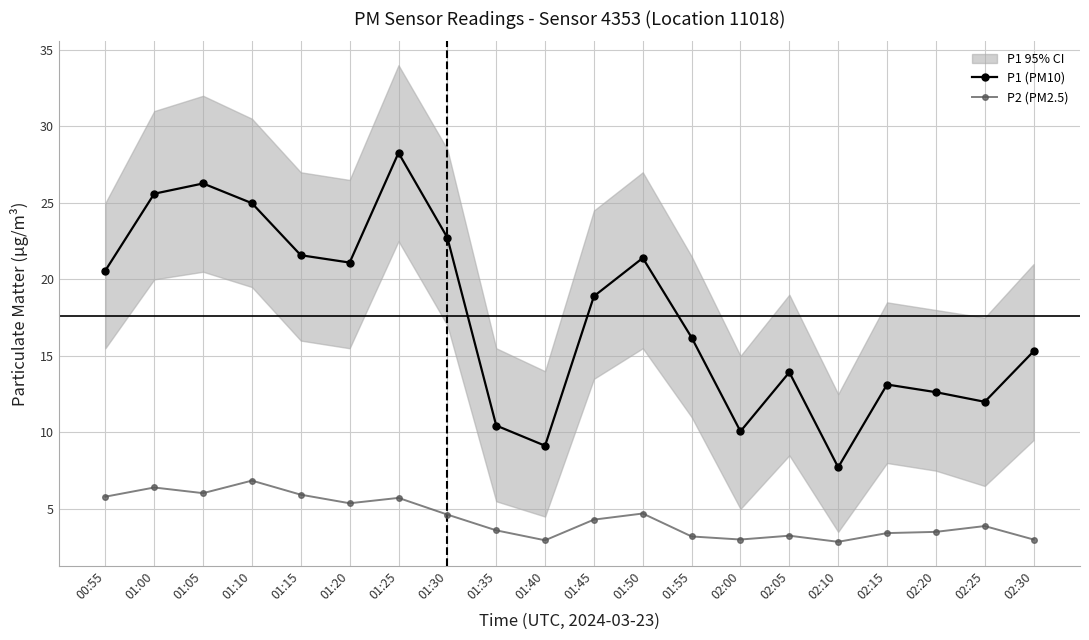

Reading left to right, what are all the values shown in this chart?

P1 (PM10): 20.6	25.6	26.3	25.0	21.6	21.1	28.3	22.7	10.4	9.1	18.9	21.4	16.2	10.1	13.9	7.7	13.1	12.6	12.0	15.3
P2 (PM2.5): 5.8	6.4	6.0	6.8	5.9	5.4	5.7	4.6	3.6	3.0	4.3	4.7	3.2	3.0	3.2	2.9	3.4	3.5	3.9	3.0